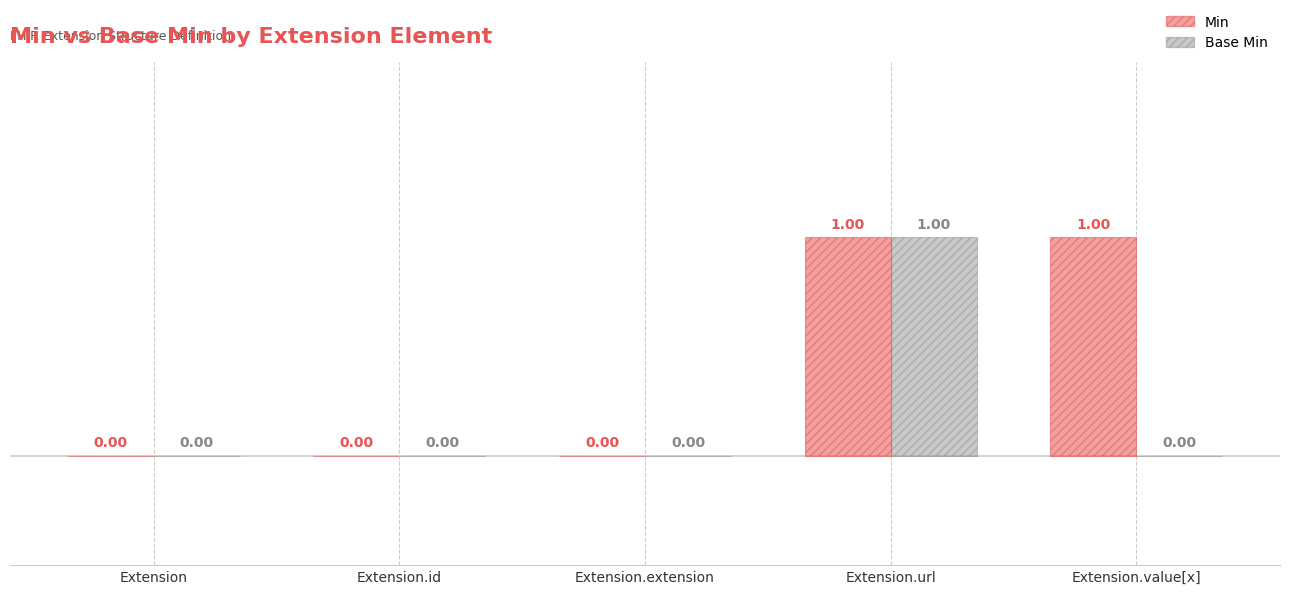

At which label does Base Min reach its peak?

Extension.url